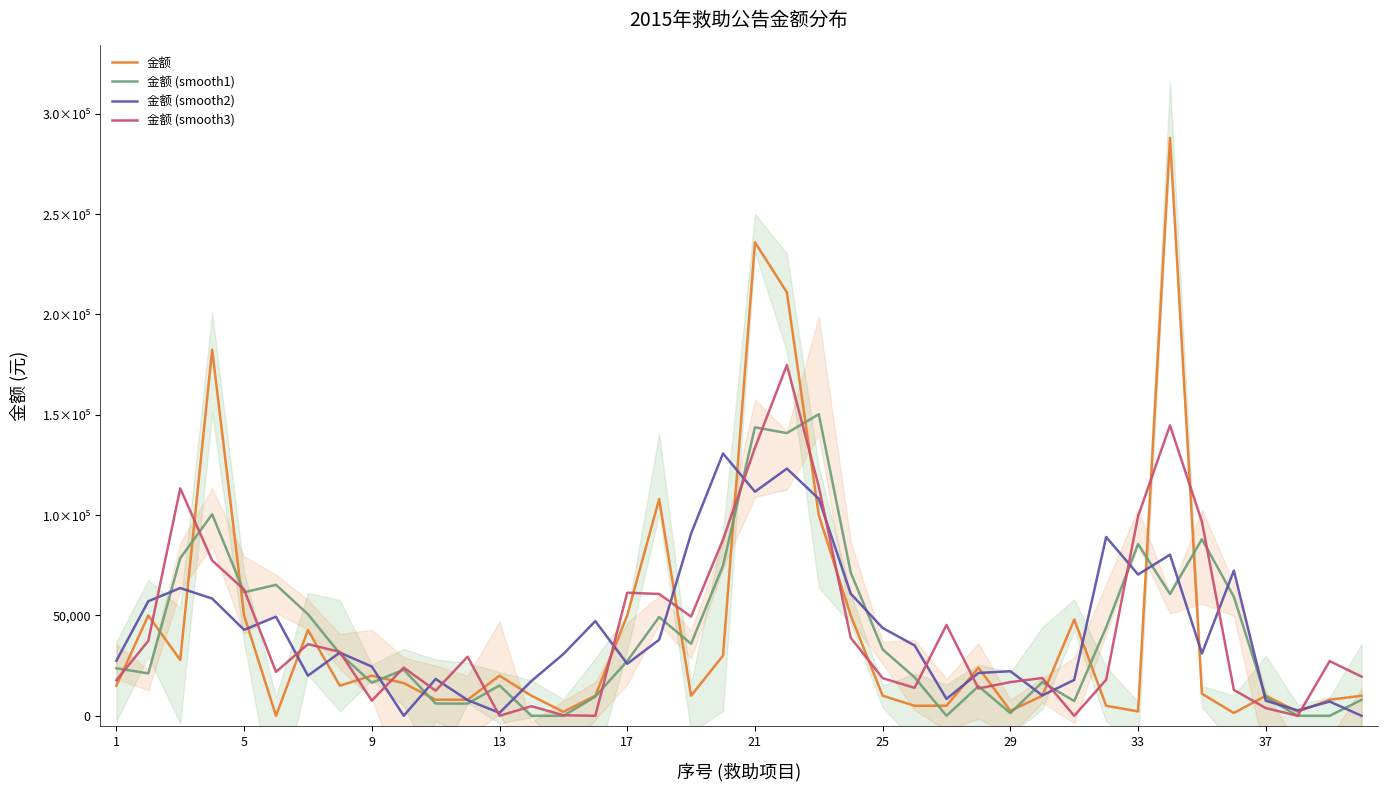

Is the value of 金额 (smooth1) at 5 greater than the value of 金额 (smooth3) at 24?

Yes